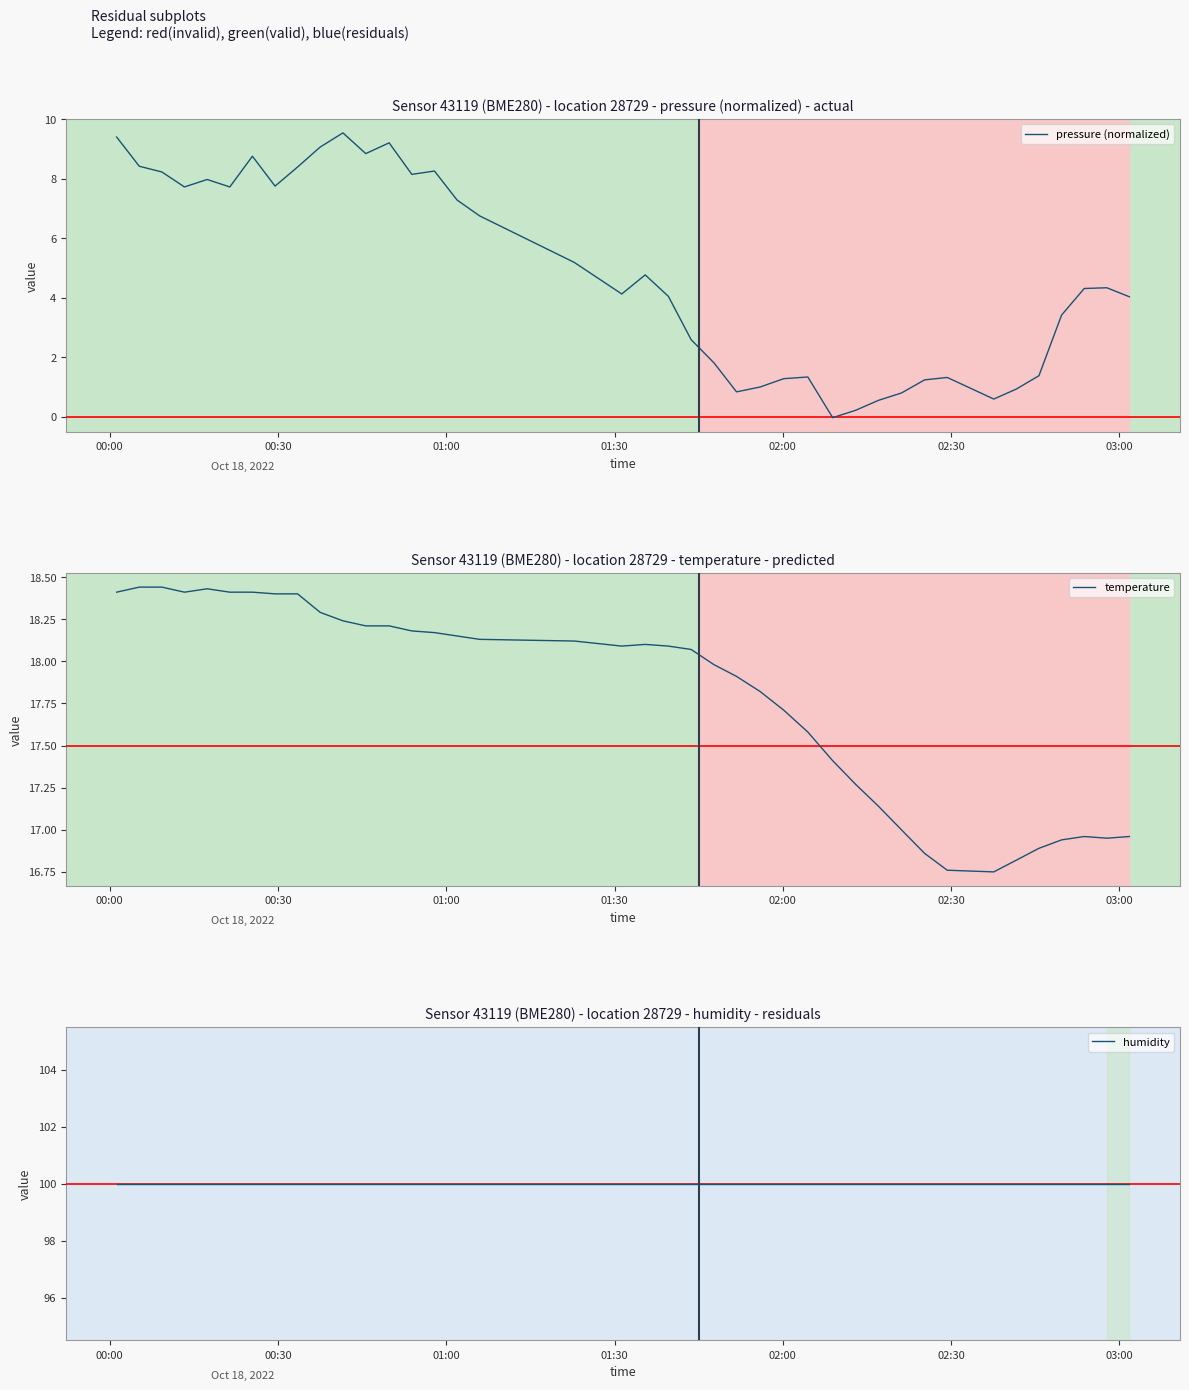

How many interior local peaks does the temperature series have?

3